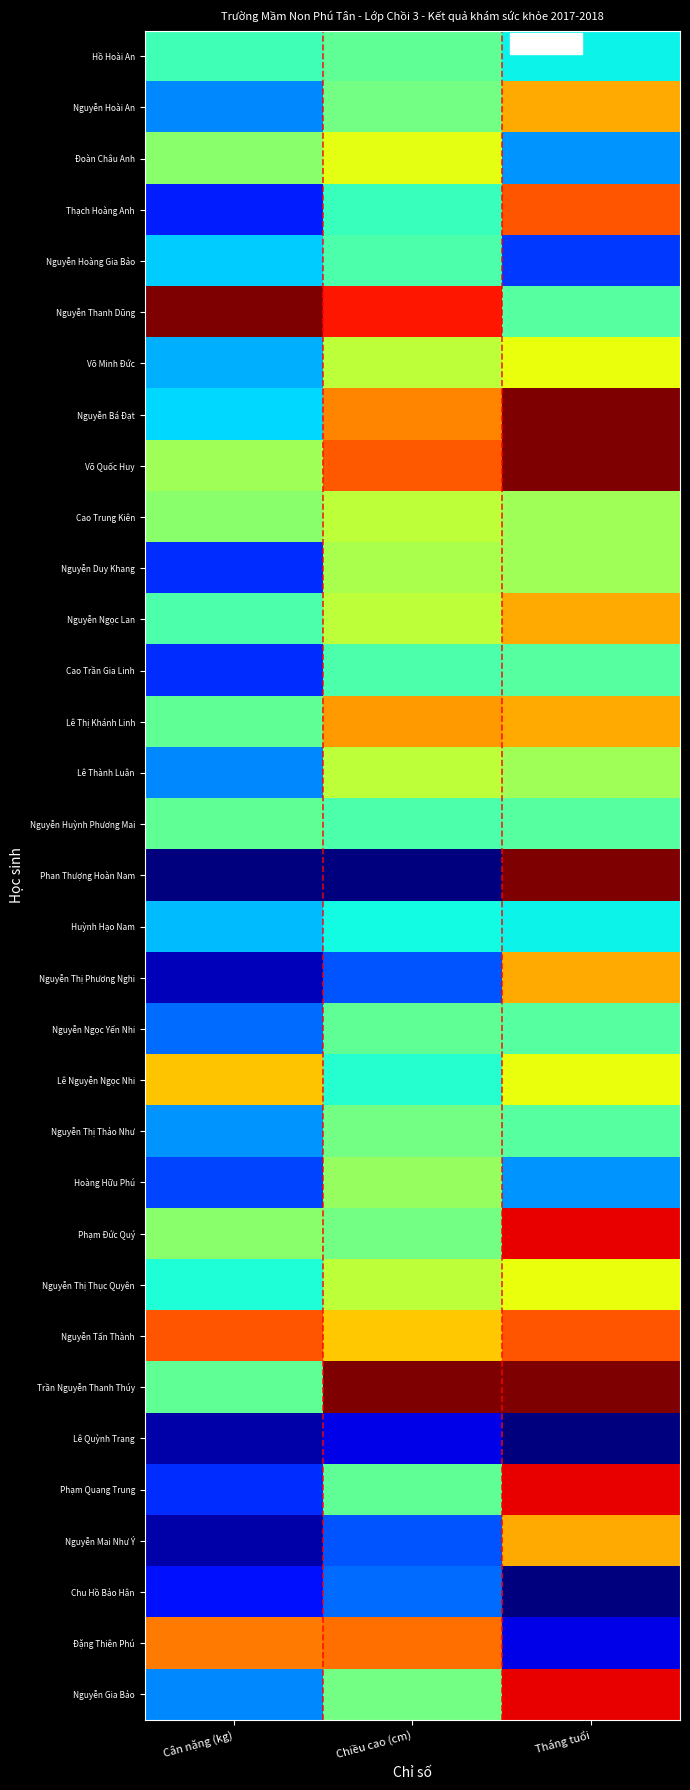

Count the number of categories in the chart.

3